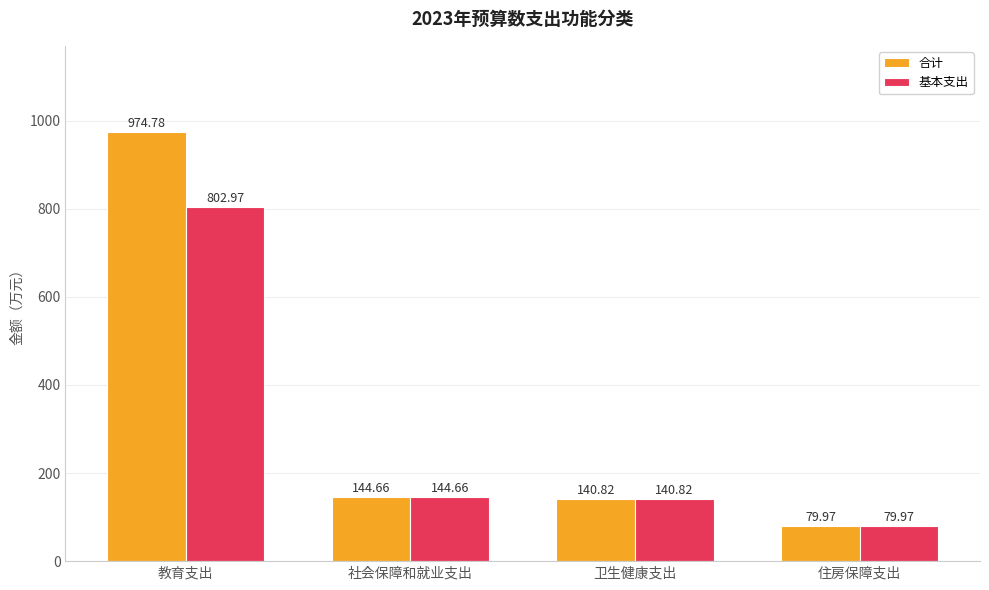

Where does the 合计 series first go above 144?

教育支出